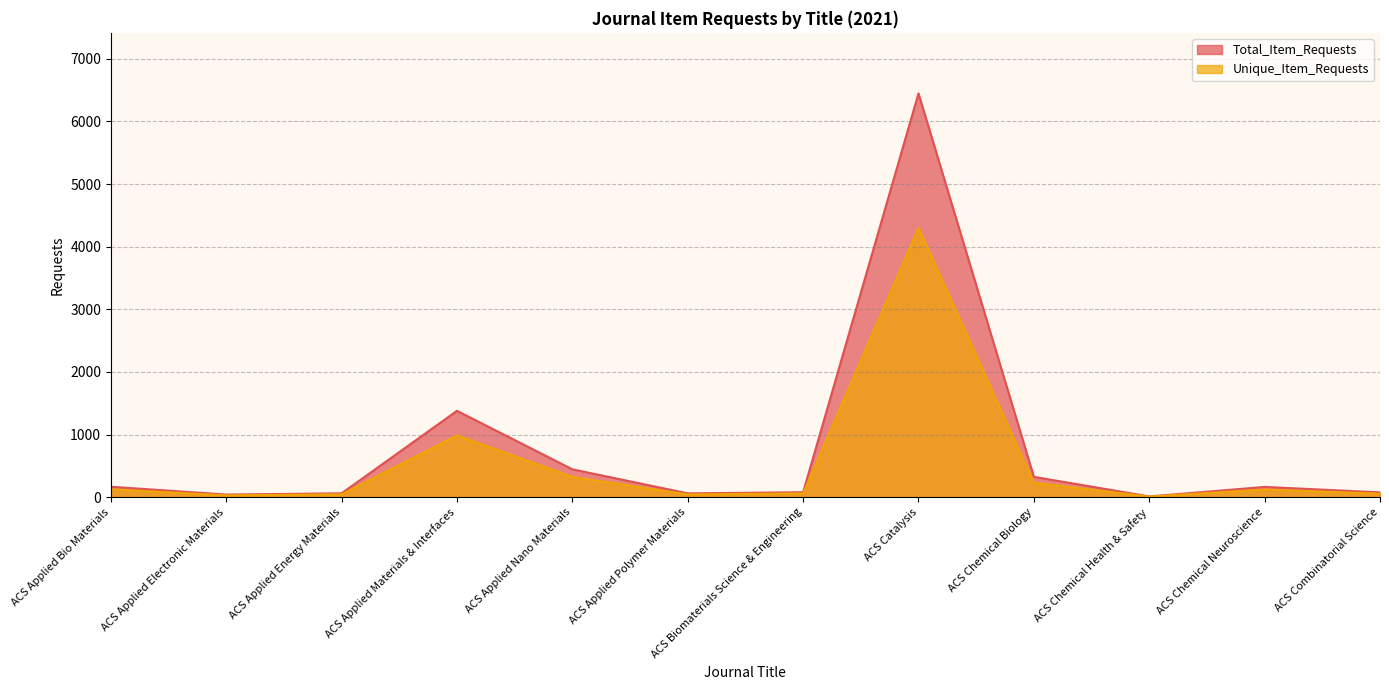

What is the minimum value shown in the chart?

10